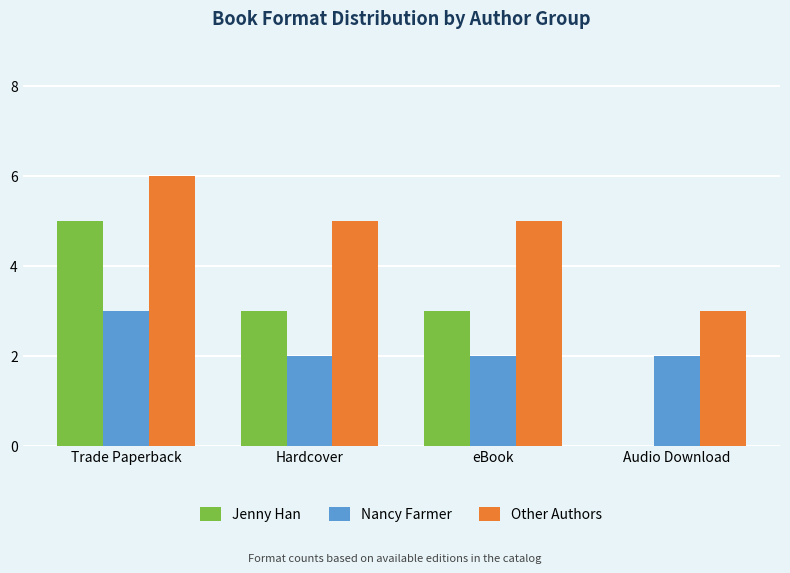

Read the Jenny Han value at Hardcover.

3